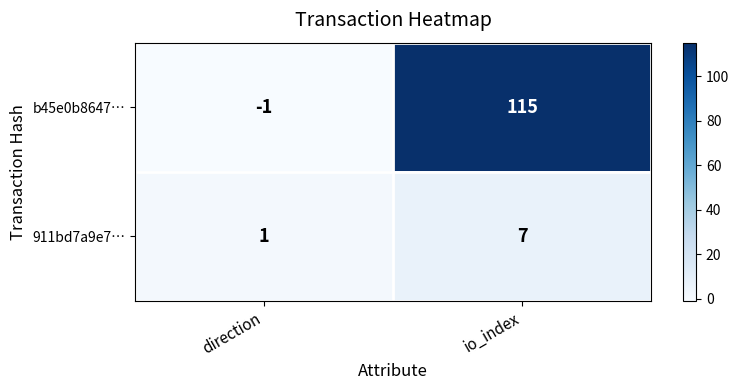

Which series has the largest total across all categories?

b45e0b8647…